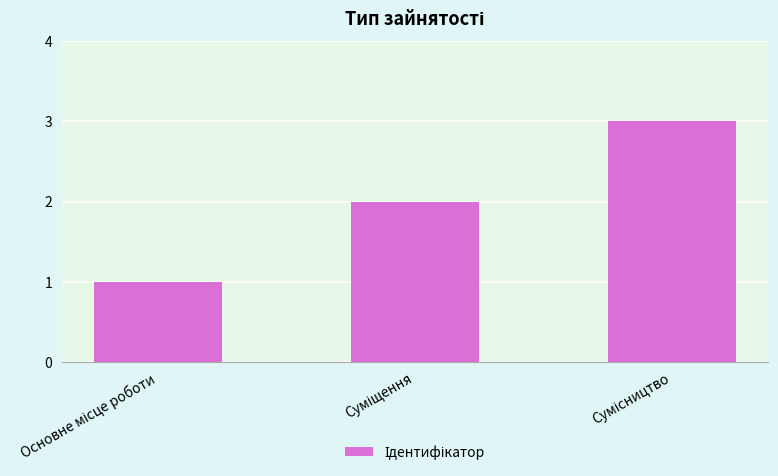

What is the greatest value displayed?

3